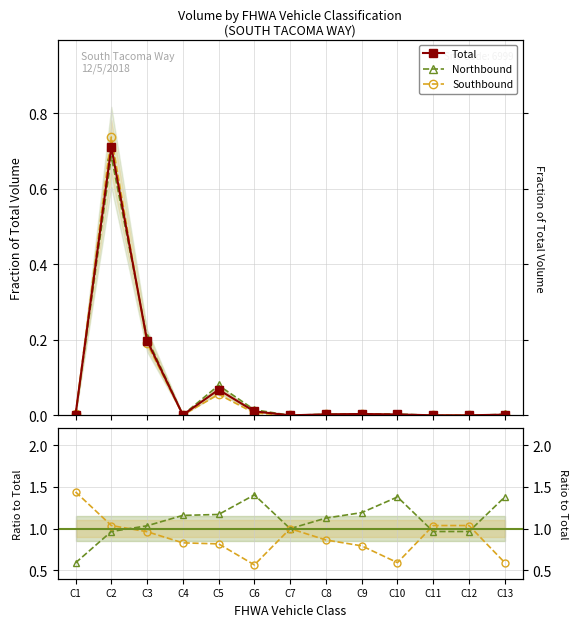

How many interior local peaks does the Northbound series have?

3